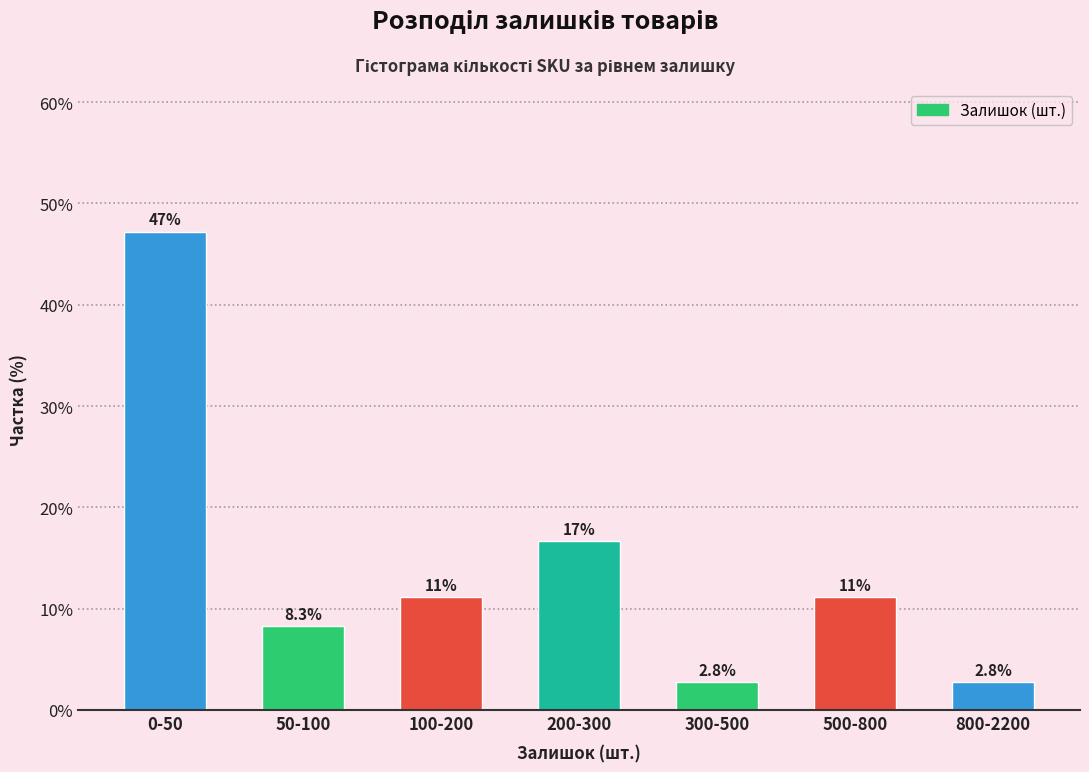

Reading left to right, extract all data points from this chart.

47.2	8.3	11.1	16.7	2.8	11.1	2.8